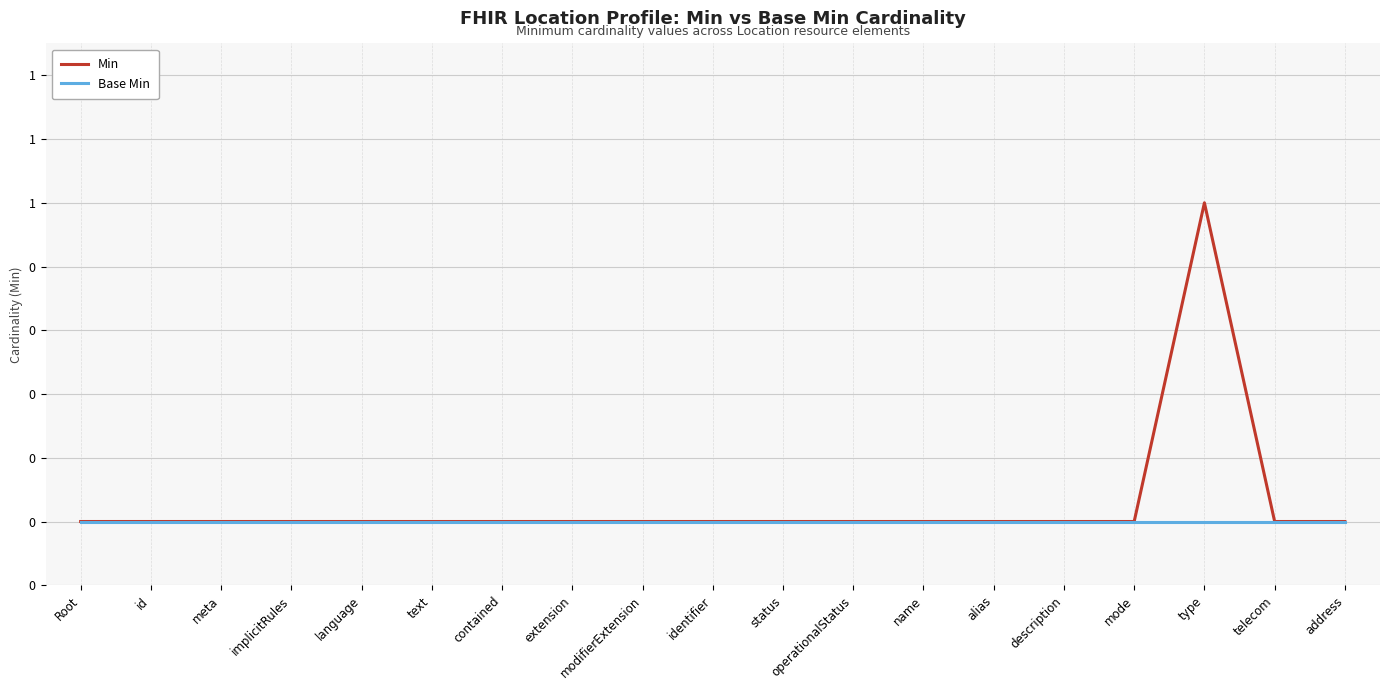

True or false: Min and Base Min intersect in this chart.

False